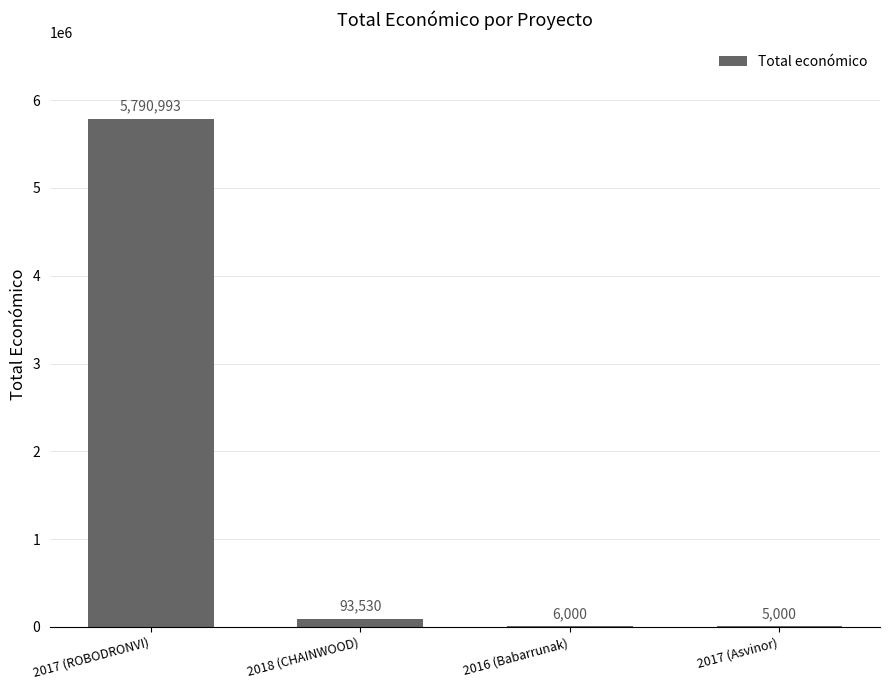

Between 2016 (Babarrunak) and 2017 (Asvinor), which is larger?

2016 (Babarrunak)